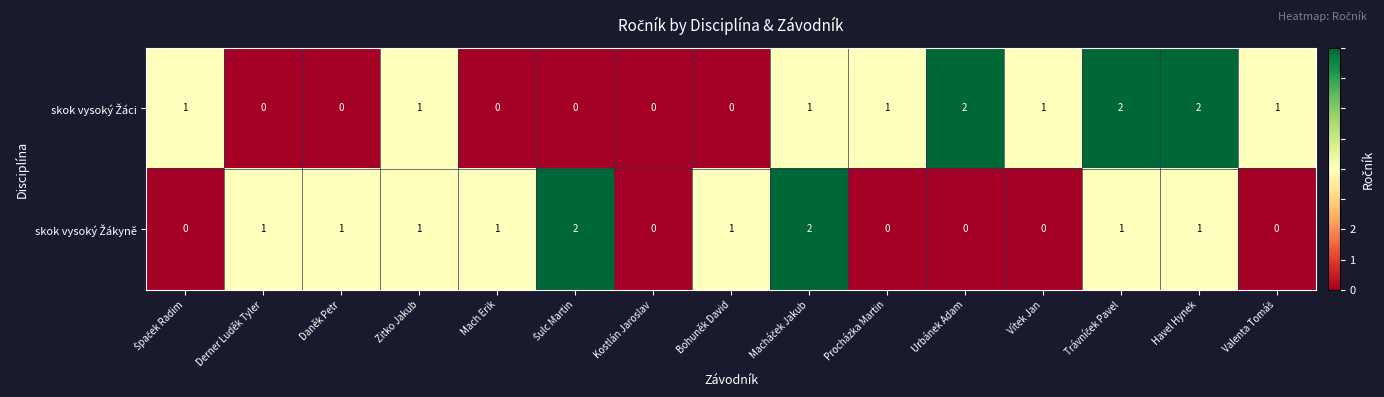

Which series changed the most between Daněk Petr and Procházka Martin?

skok vysoký Žáci